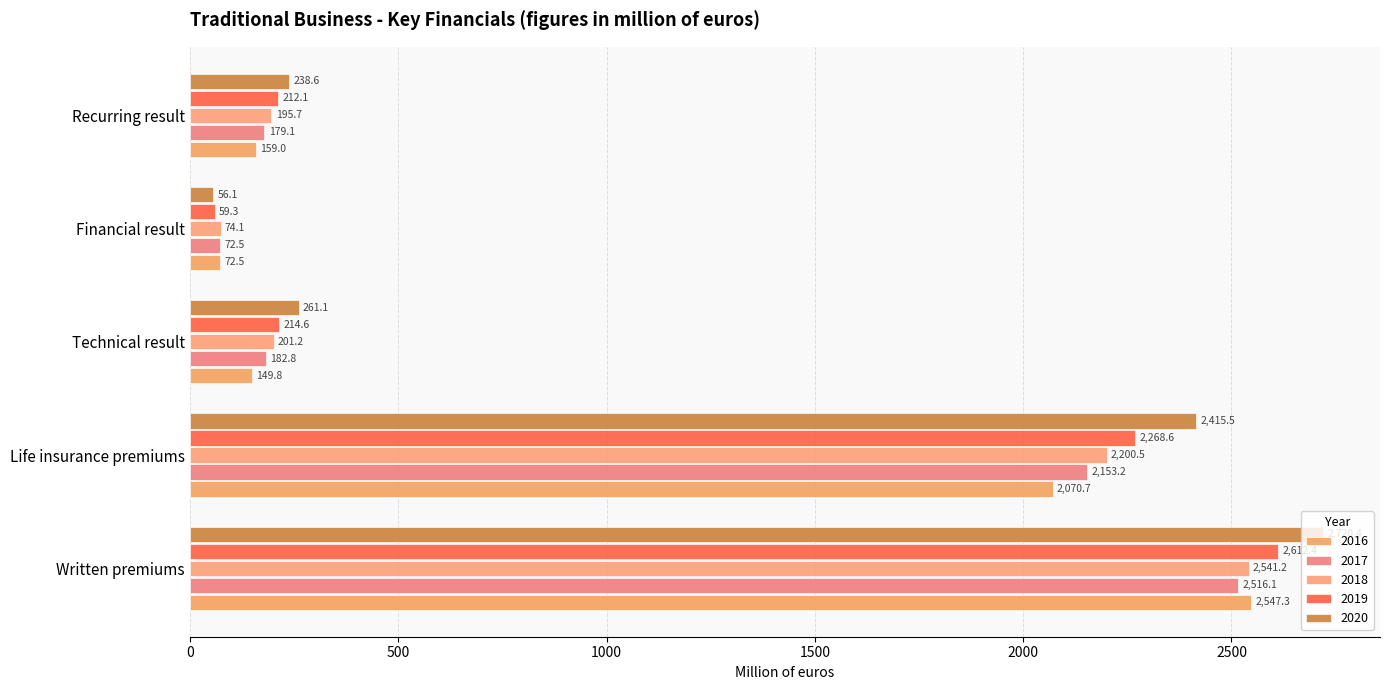

Which category has the highest value across all series?

Written premiums